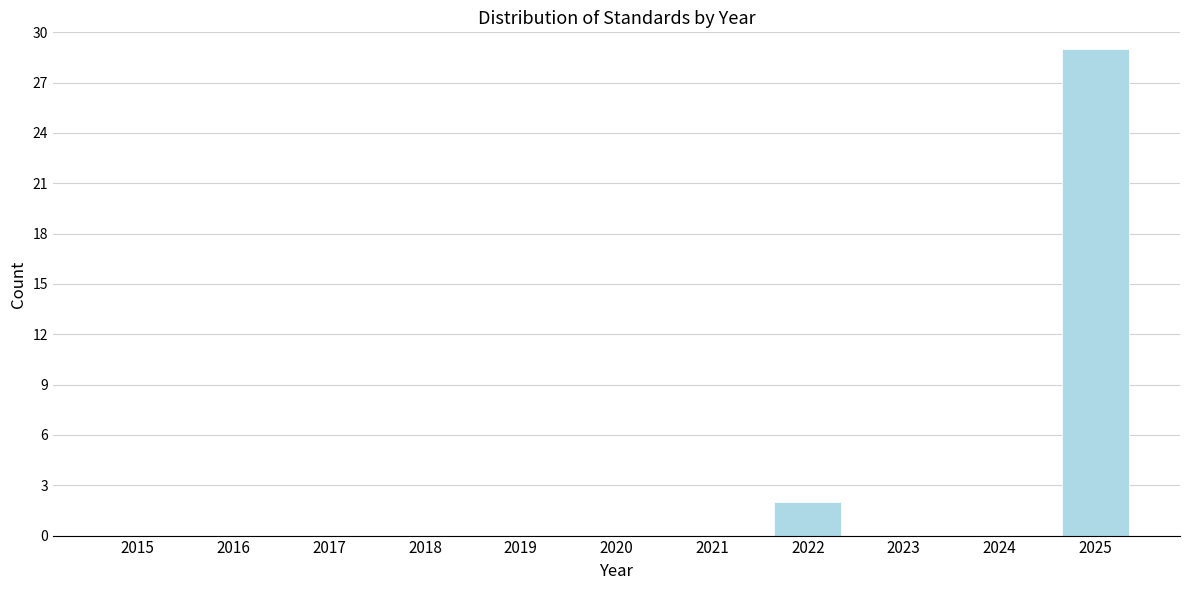

Reading right to left, extract all data points from this chart.

2025=29	2024=0	2023=0	2022=2	2021=0	2020=0	2019=0	2018=0	2017=0	2016=0	2015=0